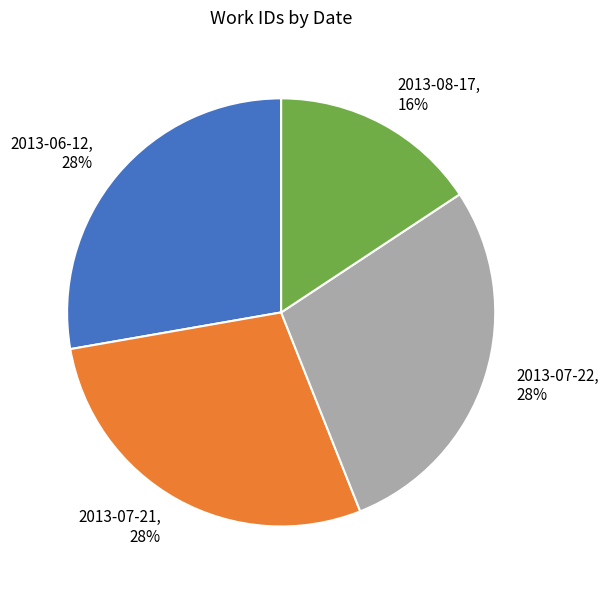

Is it true that 2013-07-22 is 28% of the pie?

True